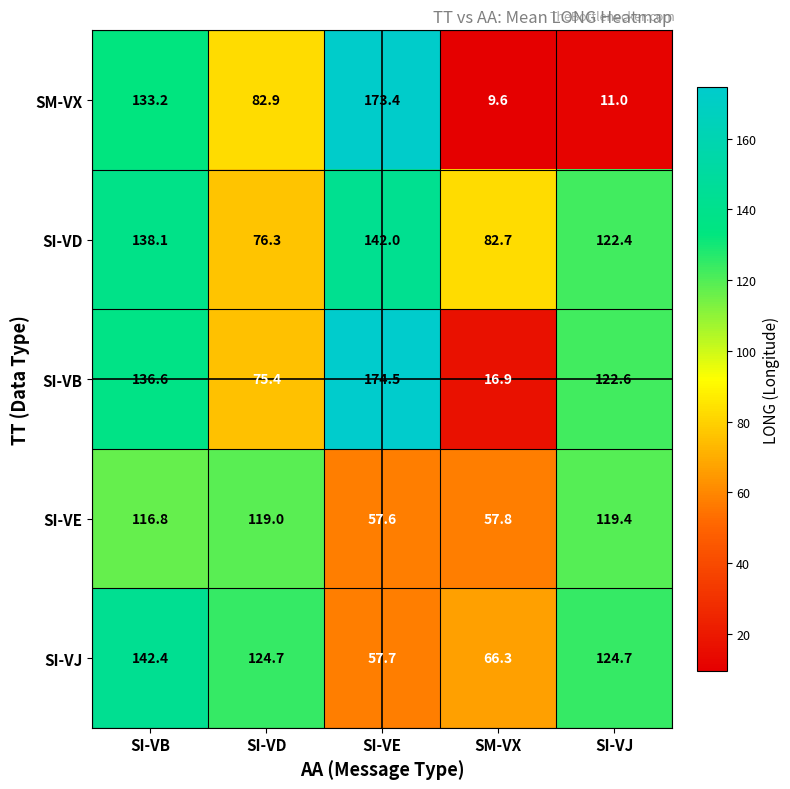

How many data points in SI-VE are above 116?

3